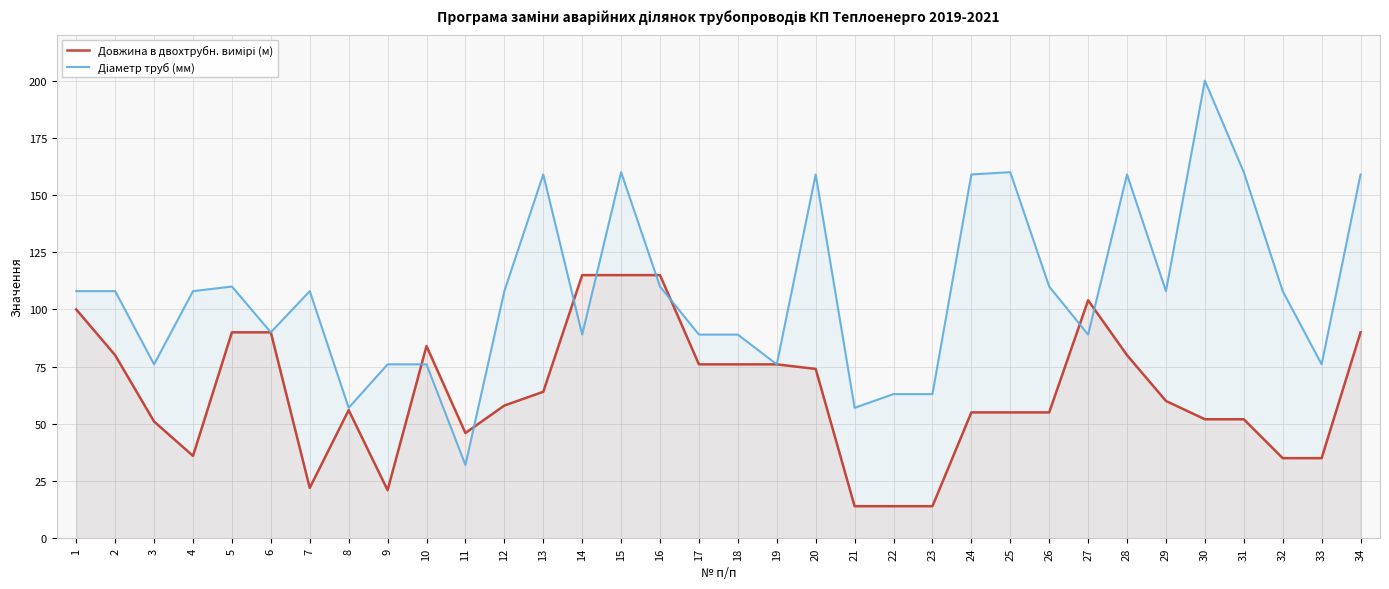

What is the difference between the maximum and minimum values in the Діаметр труб (мм) series?

168